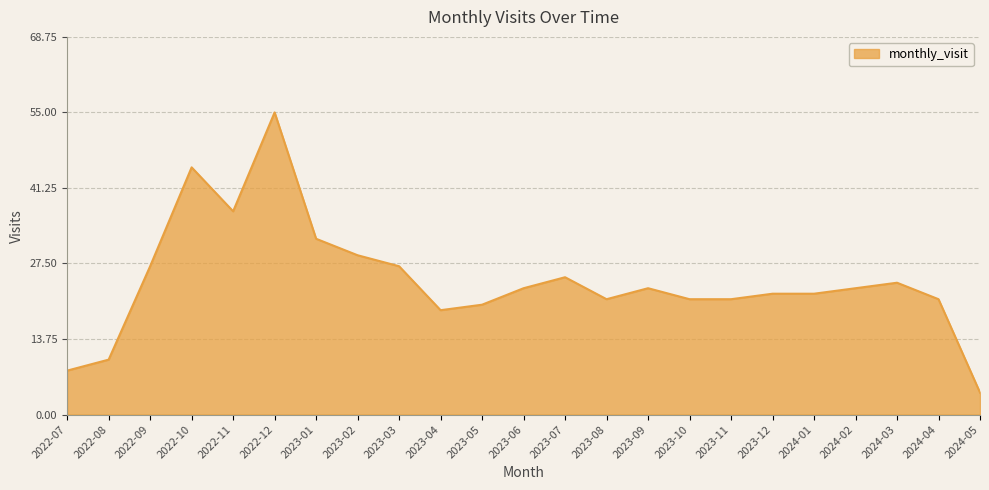

What is the difference between the second highest and second lowest values?

37